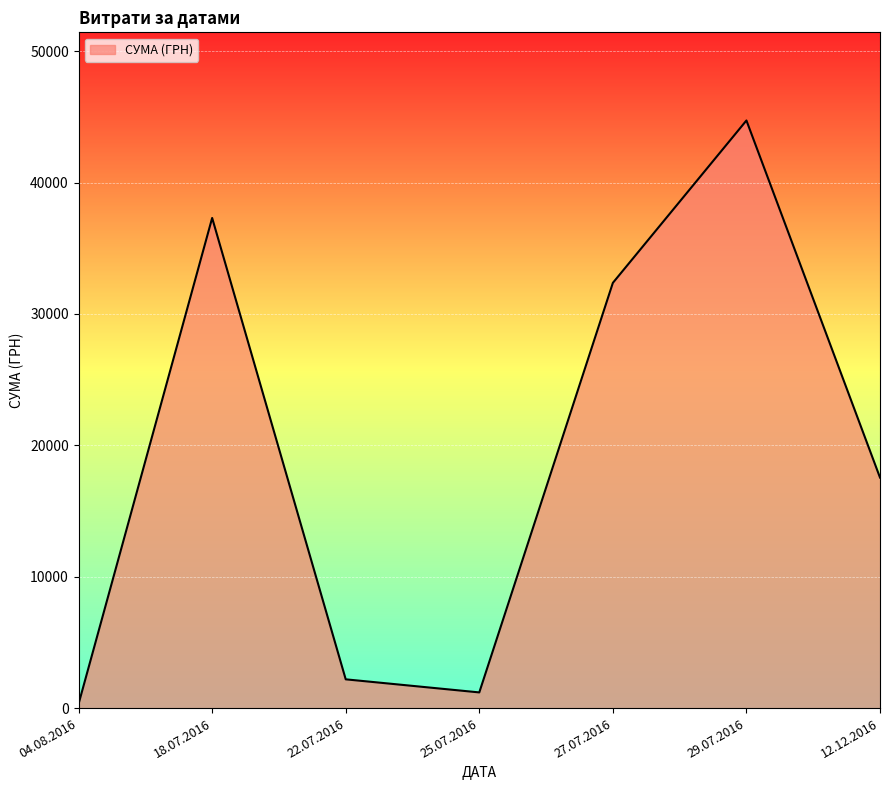

What is the difference between the values at 27.07.2016 and 22.07.2016?

30180.1